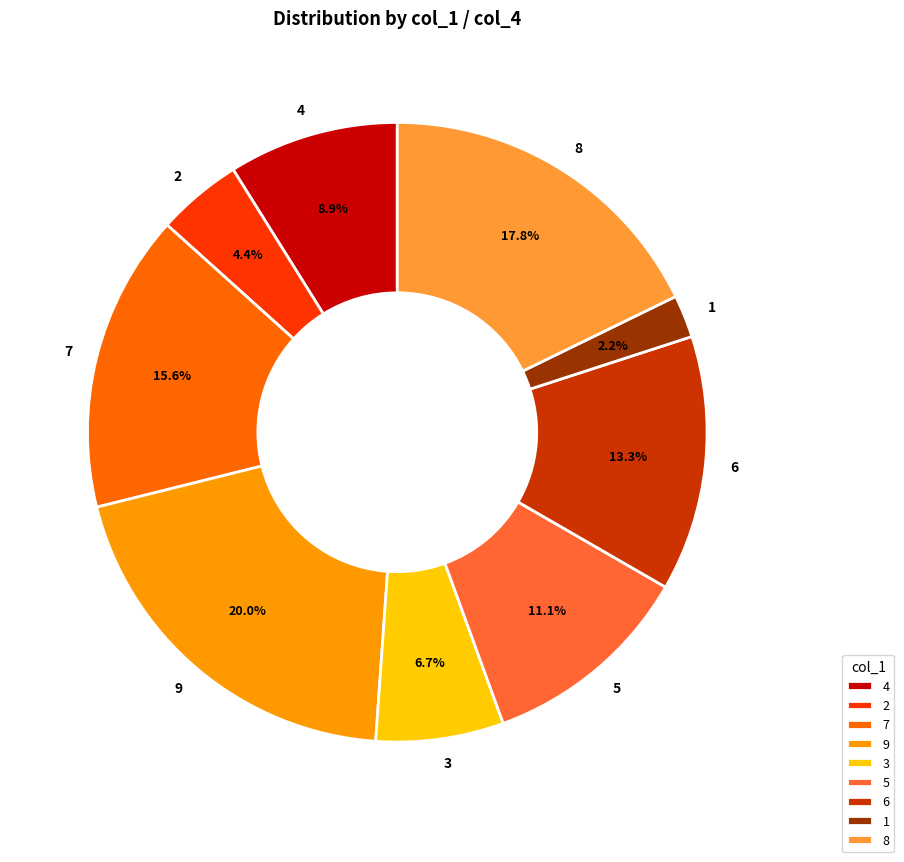

Does 3 account for over 50% of the chart?

No